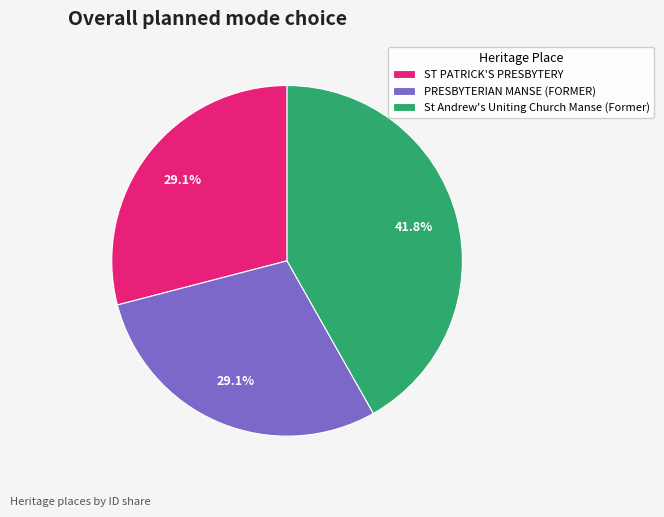

Approximately how many times larger is the value at St Andrew's Uniting Church Manse (Former) compared to PRESBYTERIAN MANSE (FORMER)?

1.4